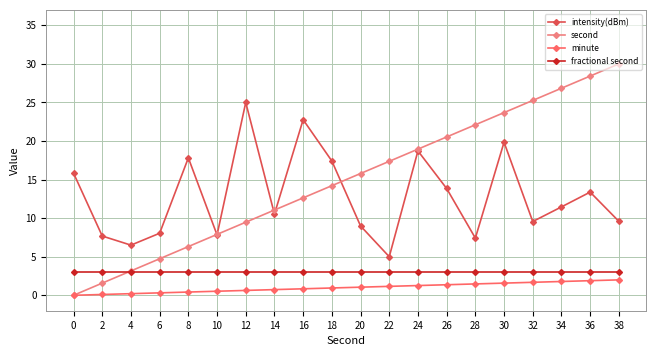

True or false: intensity(dBm) and minute cross at least once.

False